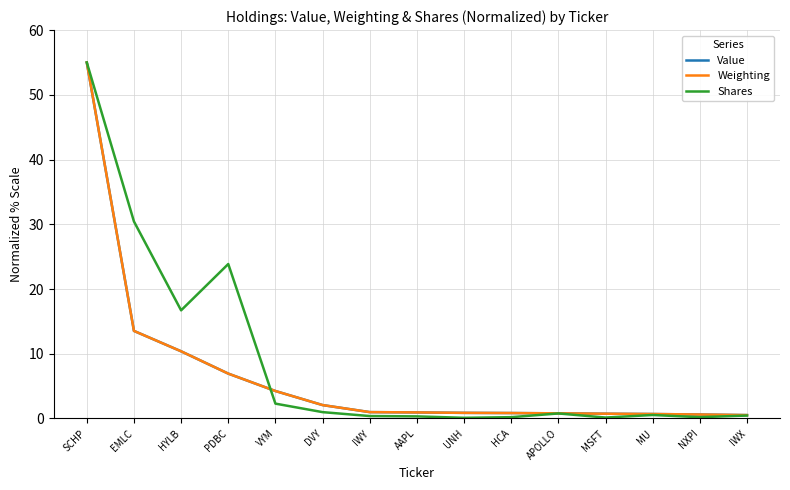

At which label does Weighting reach its peak?

SCHP